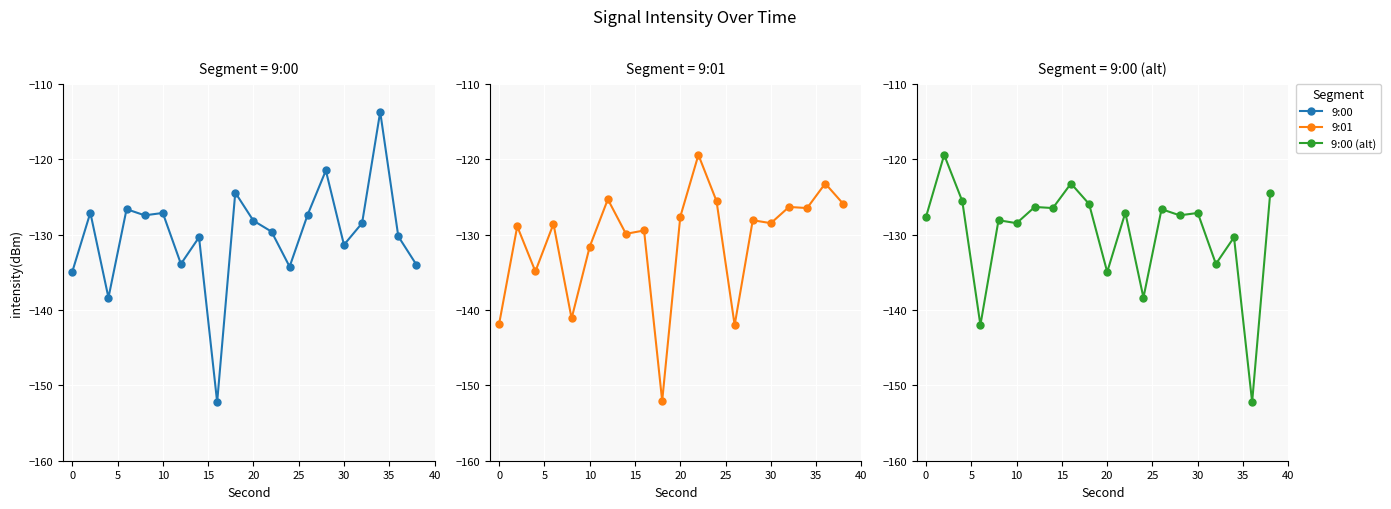

Reading left to right, list all the values displayed in this chart.

9:00: -135.0	-127.1	-138.4	-126.6	-127.4	-127.1	-133.9	-130.4	-152.2	-124.4	-128.2	-129.6	-134.3	-127.3	-121.5	-131.4	-128.5	-113.7	-130.2	-134.0
9:01: -141.8	-128.9	-134.9	-128.6	-141.1	-131.6	-125.3	-129.9	-129.5	-152.1	-127.6	-119.4	-125.6	-142.0	-128.1	-128.5	-126.3	-126.5	-123.2	-125.9
9:00 (alt): -127.6	-119.4	-125.6	-142.0	-128.1	-128.5	-126.3	-126.5	-123.2	-125.9	-135.0	-127.1	-138.4	-126.6	-127.4	-127.1	-133.9	-130.4	-152.2	-124.4